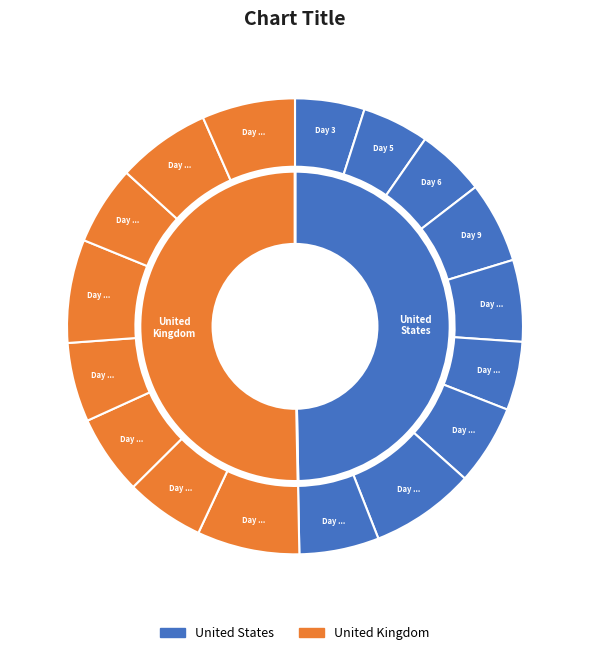

Which slice is the largest?

Day 17